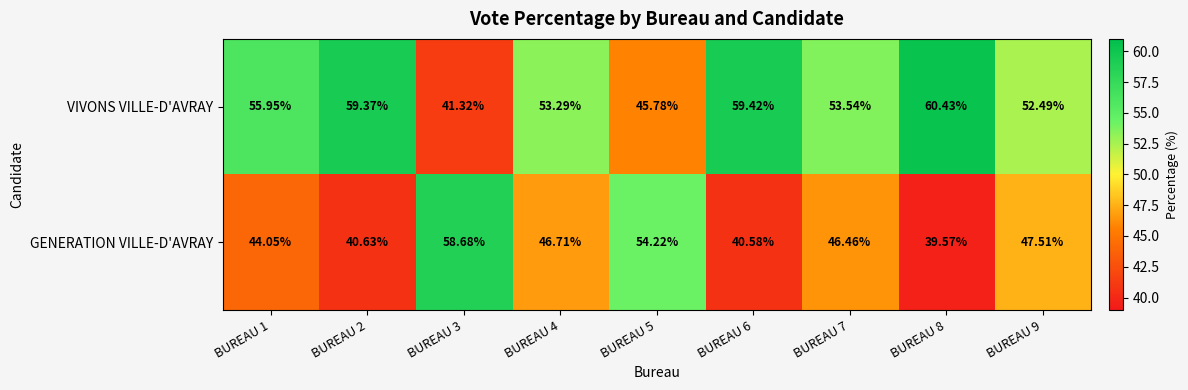

Which series has the largest total across all categories?

VIVONS VILLE-D'AVRAY